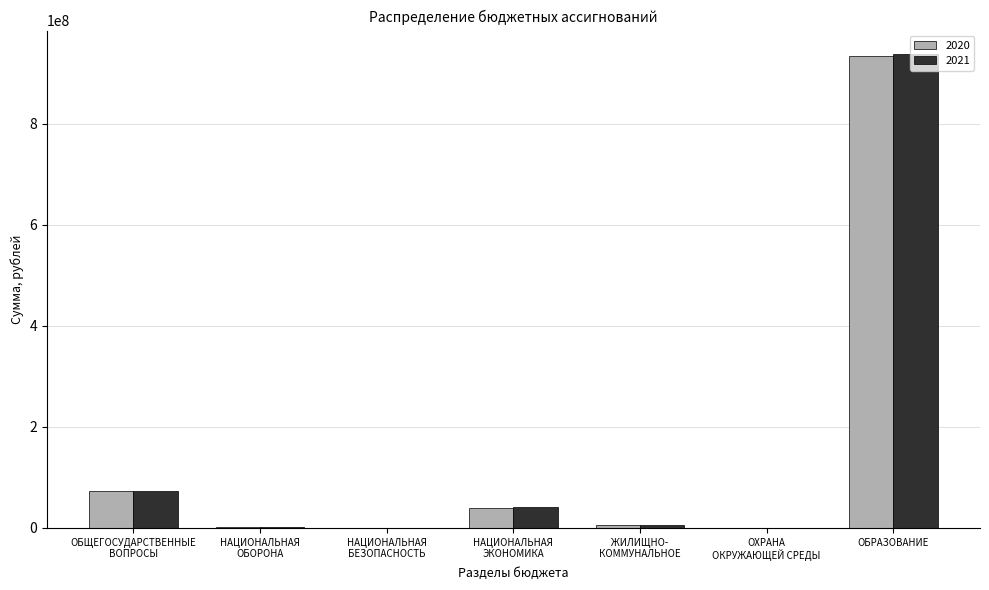

What is the maximum value shown in the chart?

937920585